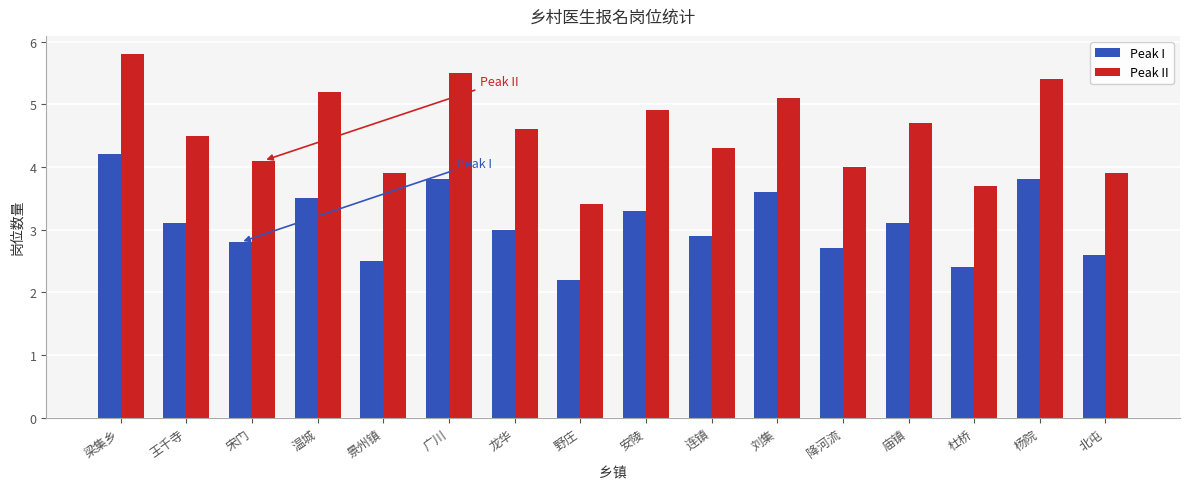

Which series changed the most between 野庄 and 杨院?

Peak II